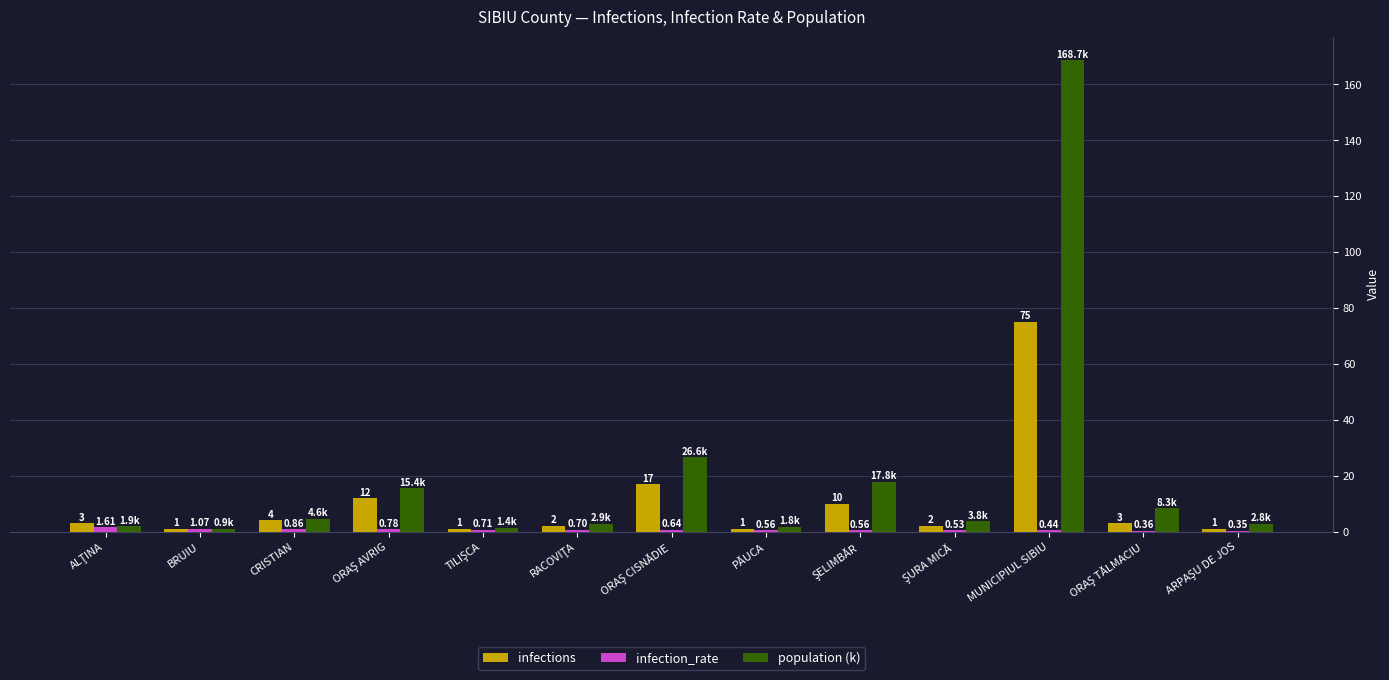

Which series has the largest total across all categories?

population (k)